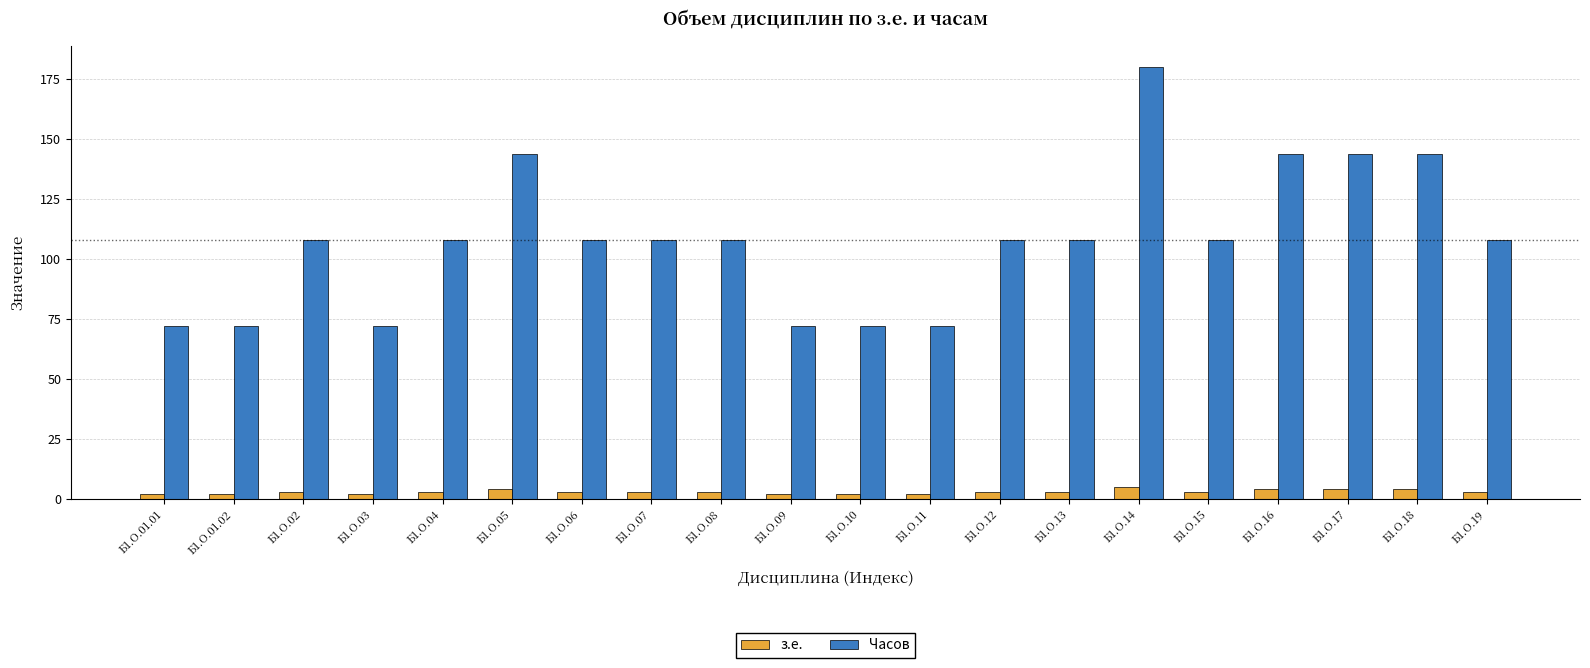

True or false: Часов has a value of 16 at Б1.О.01.02.

False